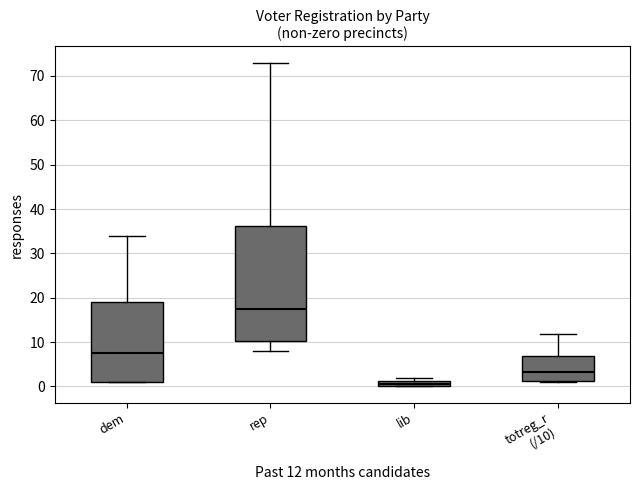

Which box's median line is the lowest?

lib